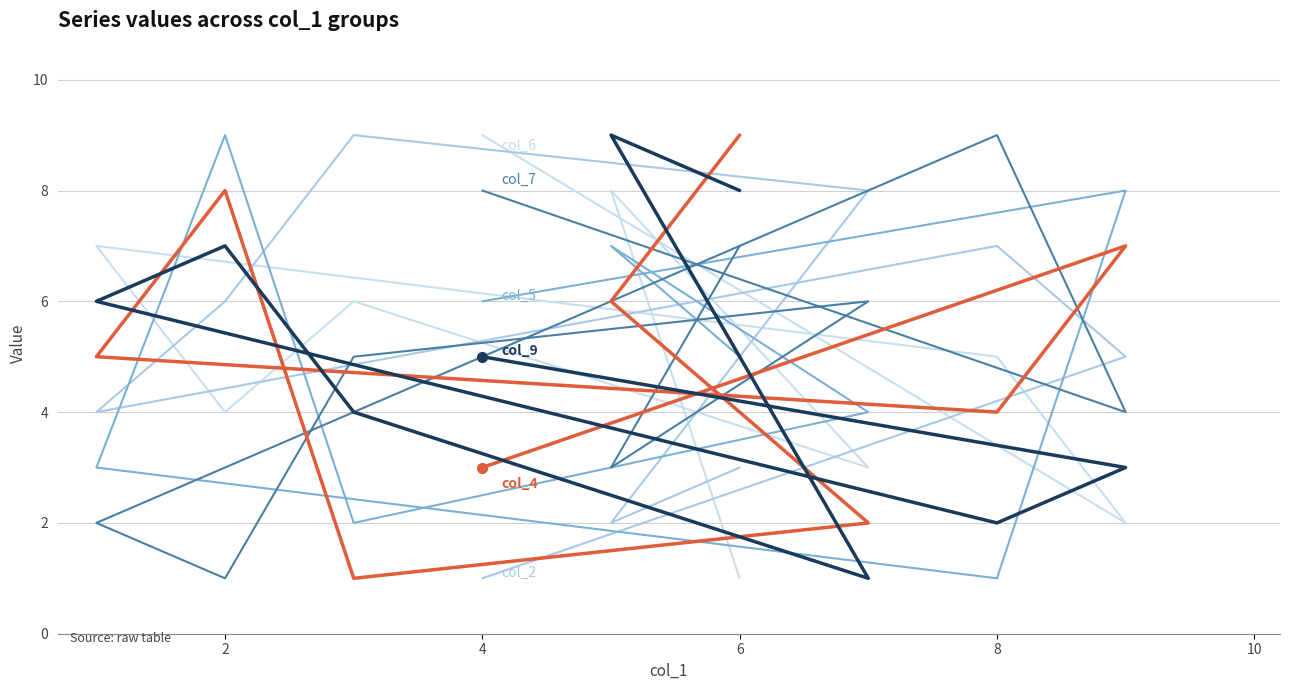

Where do col_9 and col_2 first cross each other?

2 and 4